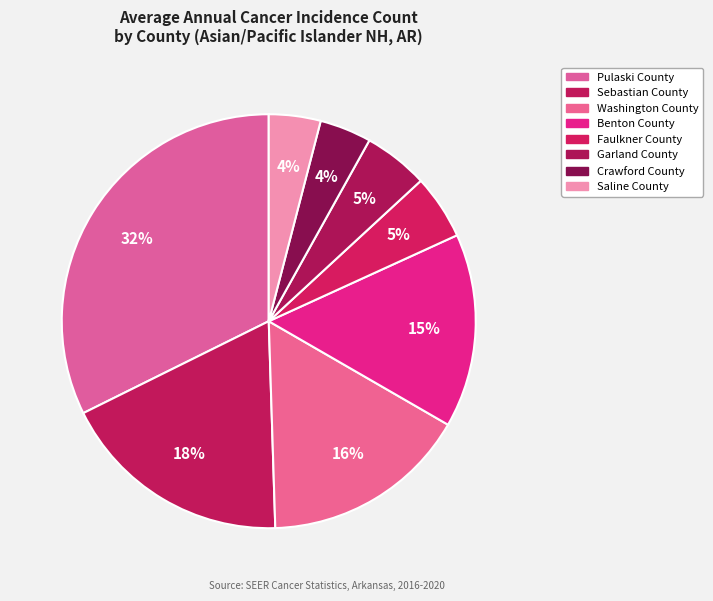

What is the change in value from Sebastian County to Garland County?

-13